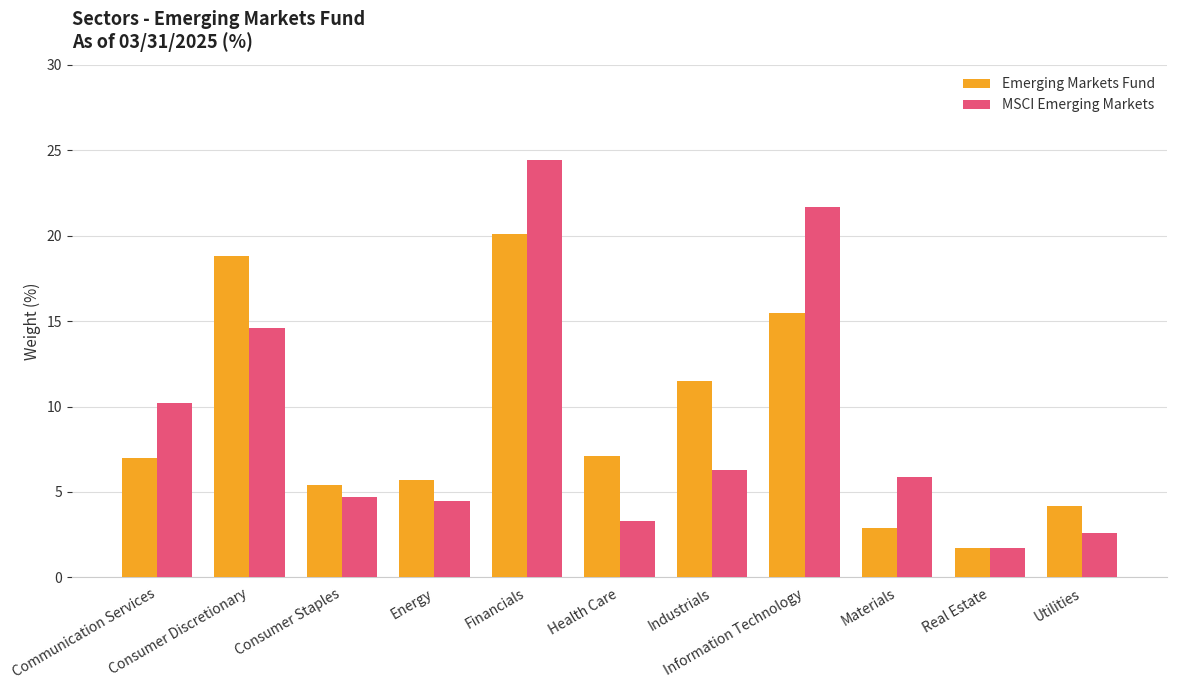

Which label corresponds to the smallest value in the chart?

Real Estate